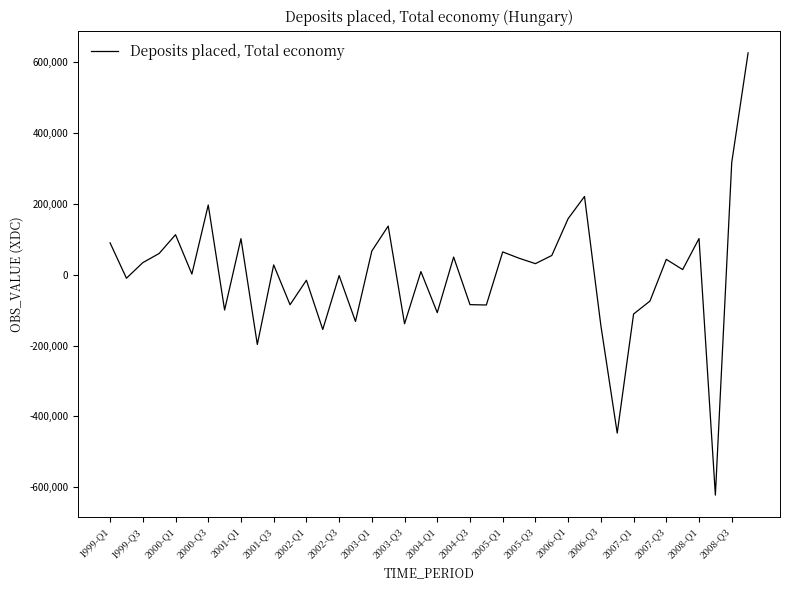

What is the minimum value shown in the chart?

-622453